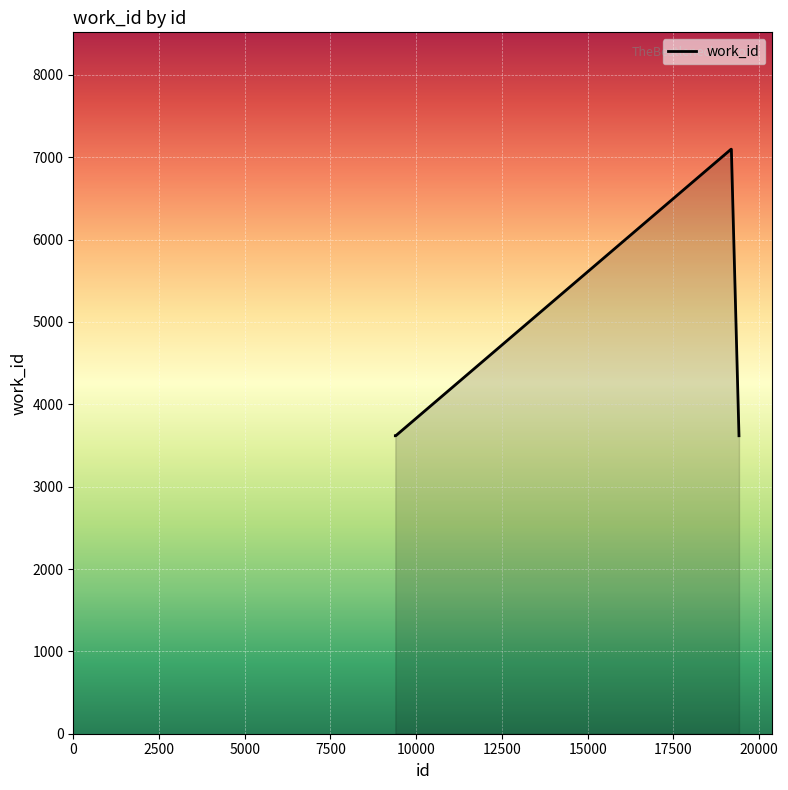

What is the maximum value shown in the chart?

7097